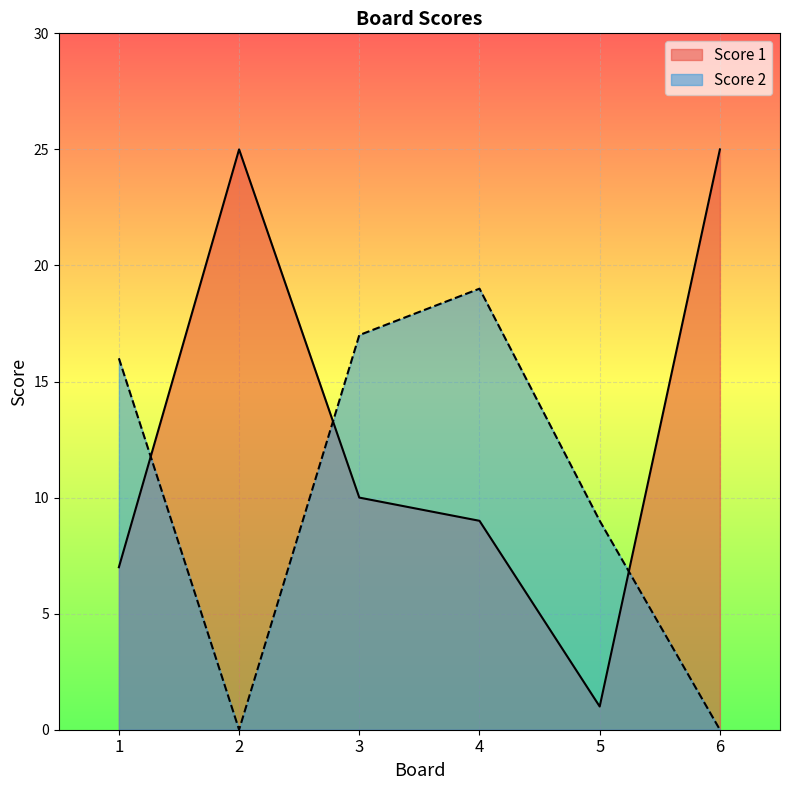

What is the value of the Score 1 point at the 2nd from the left?

25